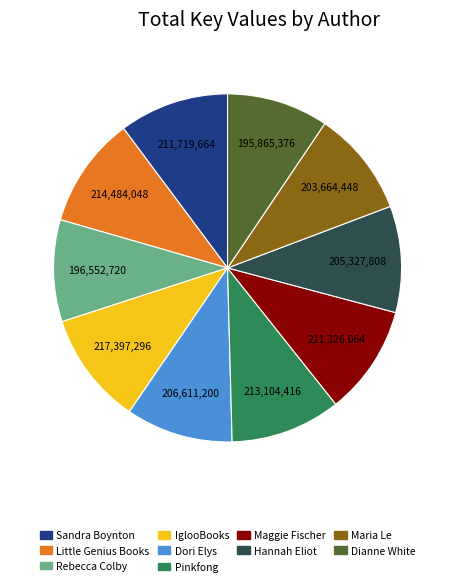

Combined, do Dianne White and Little Genius Books account for over 50%?

No